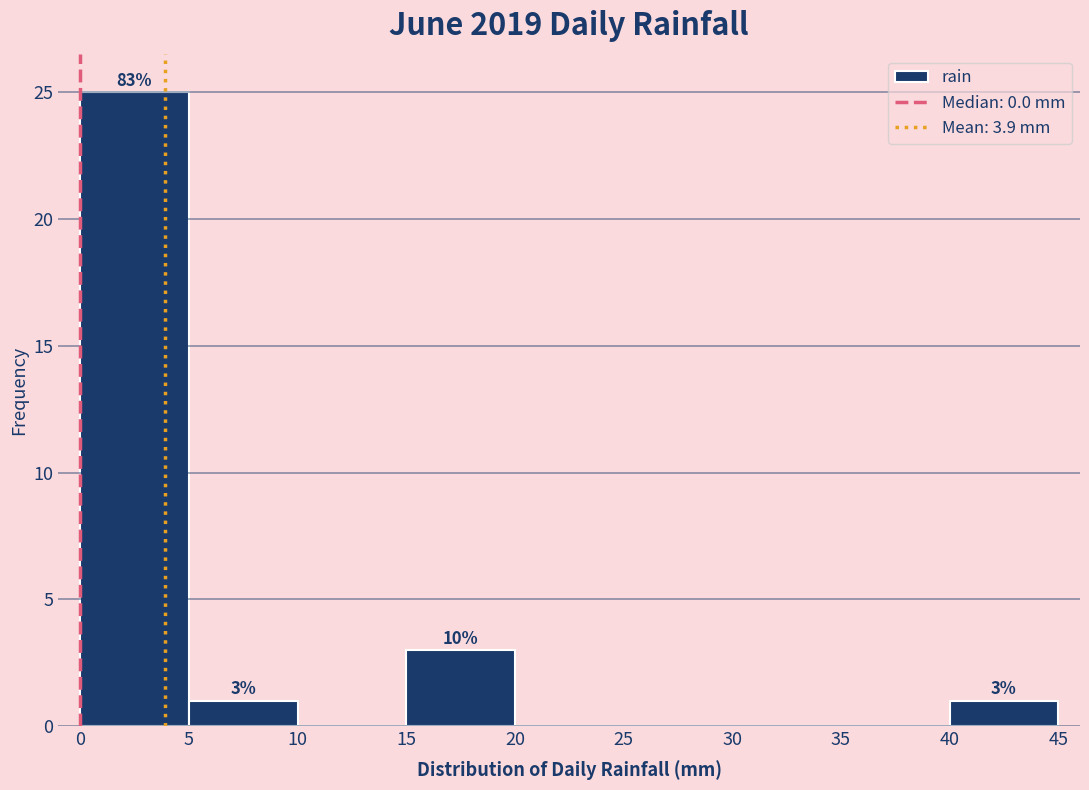

Over which range of the x-axis is the bar tallest?

0 to 5